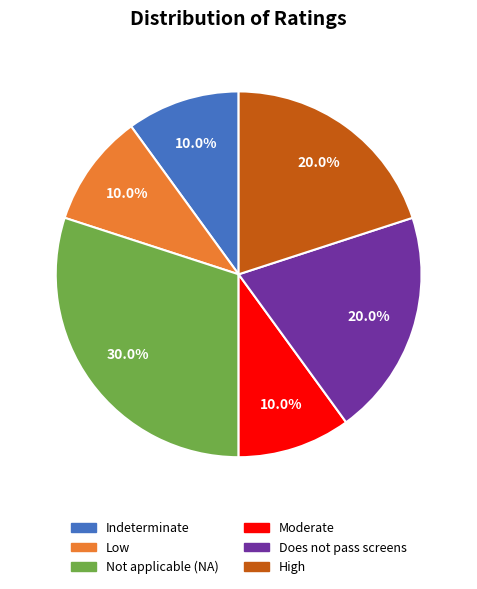

Does any single category account for the majority?

No